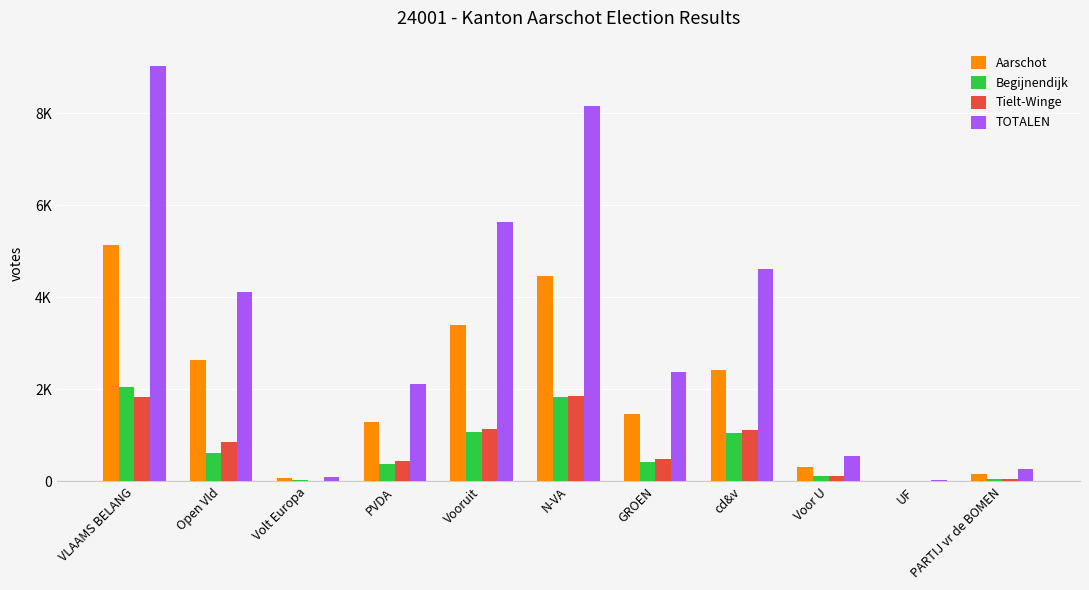

Reading right to left, extract all data points from this chart.

Aarschot: PARTIJ vr de BOMEN=168	UF=18	Voor U=316	cd&v=2425	GROEN=1474	N-VA=4455	Vooruit=3408	PVDA=1281	Volt Europa=65	Open Vld=2642	VLAAMS BELANG=5147
Begijnendijk: PARTIJ vr de BOMEN=57	UF=7	Voor U=119	cd&v=1062	GROEN=424	N-VA=1835	Vooruit=1083	PVDA=382	Volt Europa=27	Open Vld=621	VLAAMS BELANG=2051
Tielt-Winge: PARTIJ vr de BOMEN=56	UF=4	Voor U=126	cd&v=1124	GROEN=480	N-VA=1858	Vooruit=1146	PVDA=444	Volt Europa=9	Open Vld=858	VLAAMS BELANG=1837
TOTALEN: PARTIJ vr de BOMEN=281	UF=29	Voor U=561	cd&v=4611	GROEN=2378	N-VA=8148	Vooruit=5637	PVDA=2107	Volt Europa=101	Open Vld=4121	VLAAMS BELANG=9035